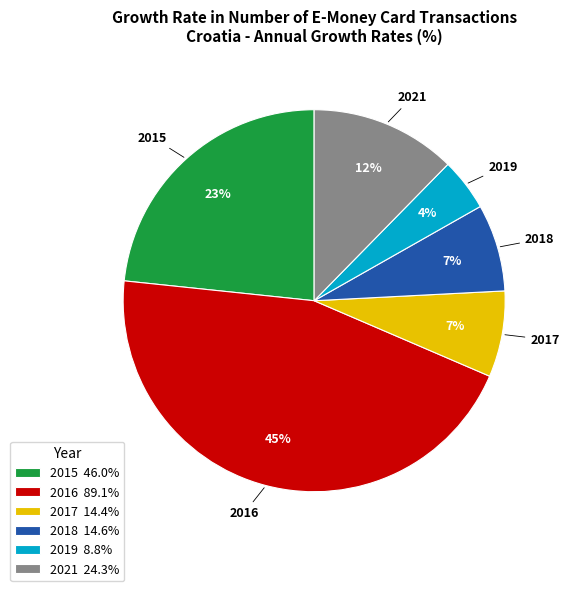

To the nearest percent, what portion does 2018 represent?

7%